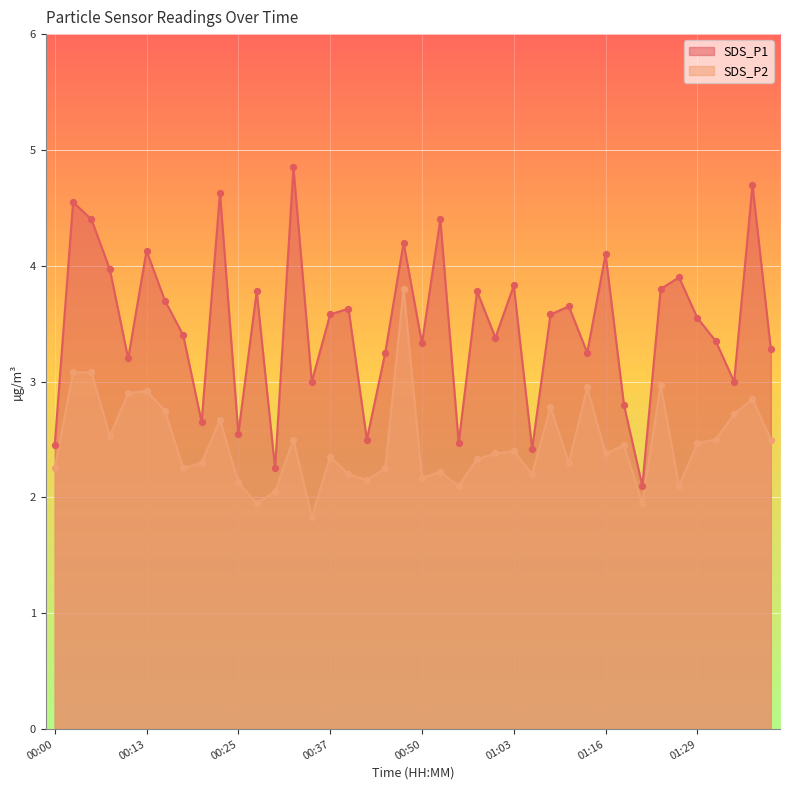

Is the value of SDS_P1 at 00:27 greater than the value of SDS_P2 at 00:45?

Yes